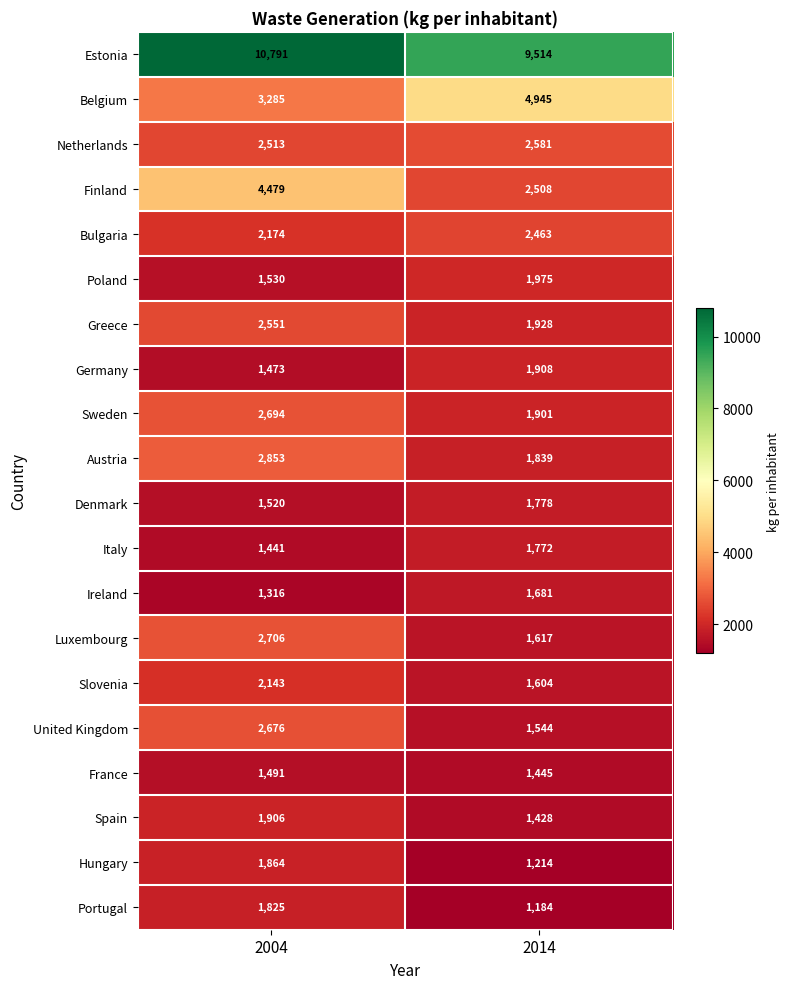

Which series has the largest total across all categories?

Estonia